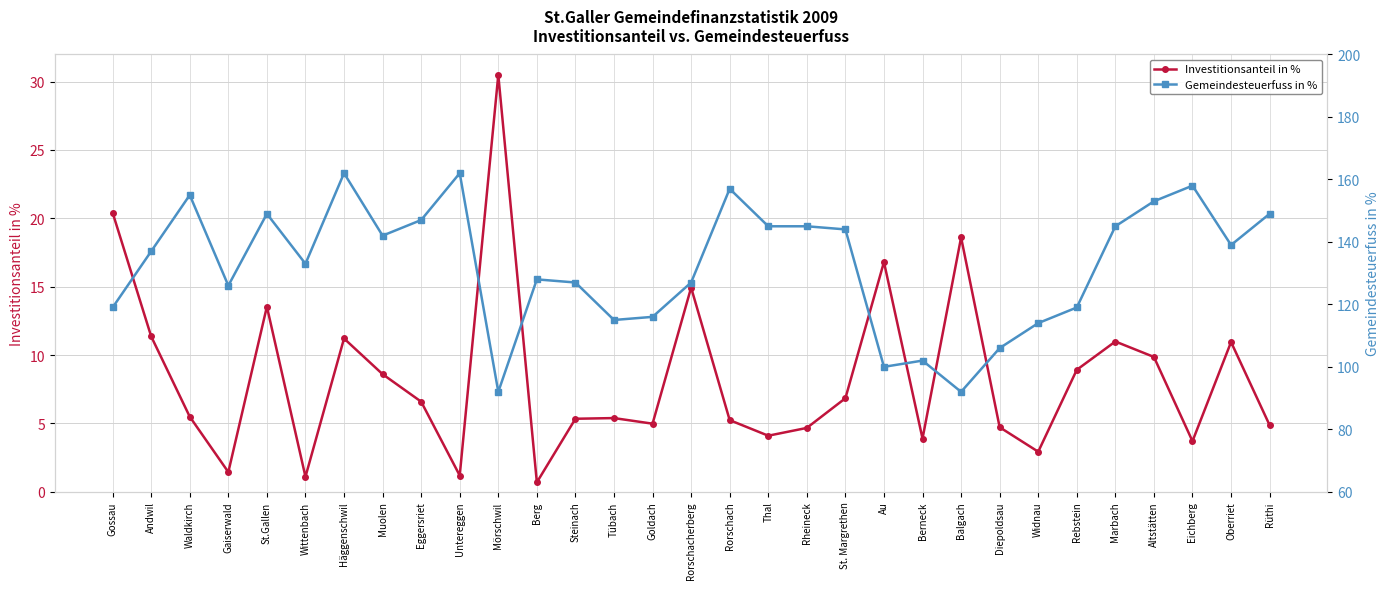

At how many categories does at least one series exceed 41?

31